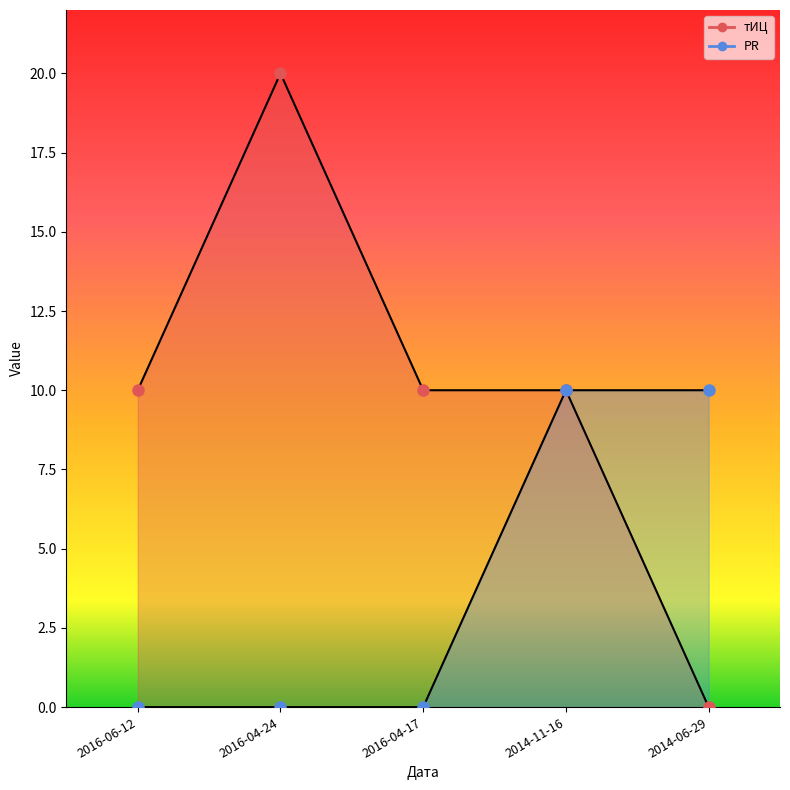

True or false: PR has a value of 3 at 2014-06-29.

False